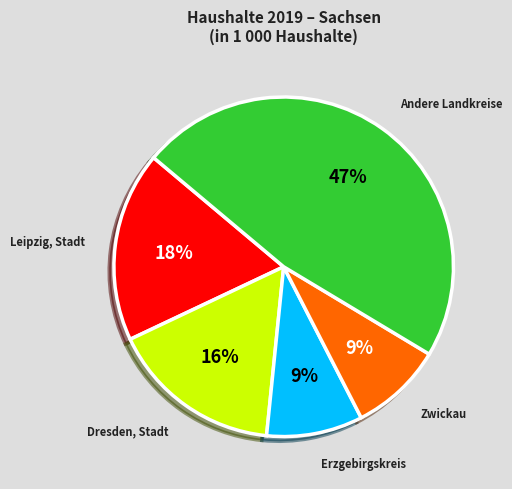

Which category has the biggest portion of the pie?

Andere Landkreise